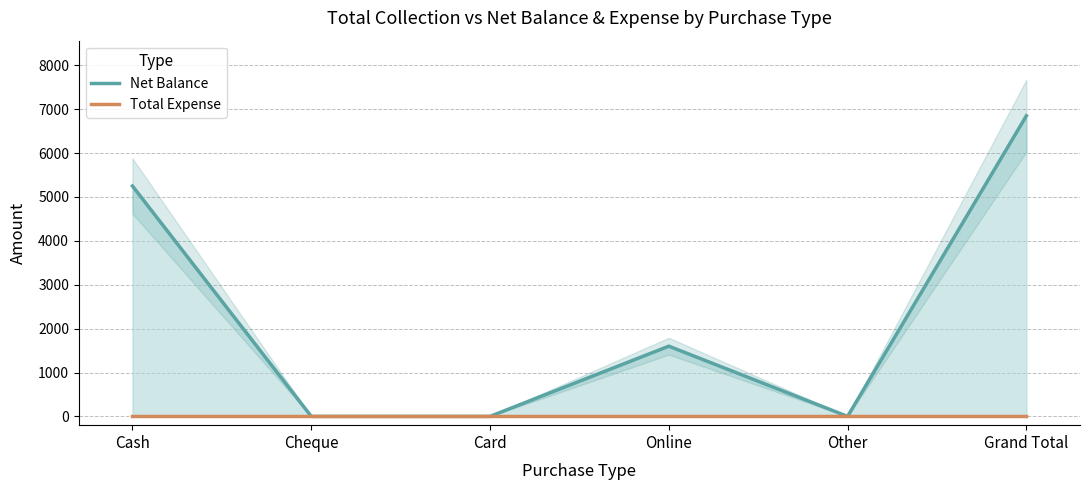

True or false: Total Expense and Net Balance cross at least once.

False